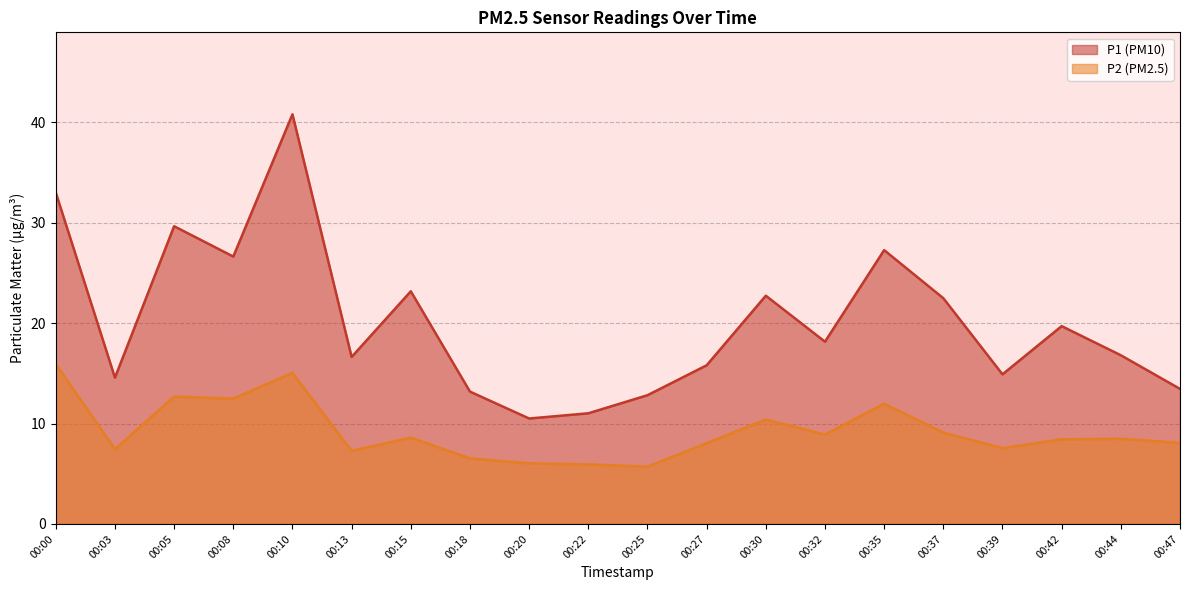

True or false: P2 and P1 intersect in this chart.

False